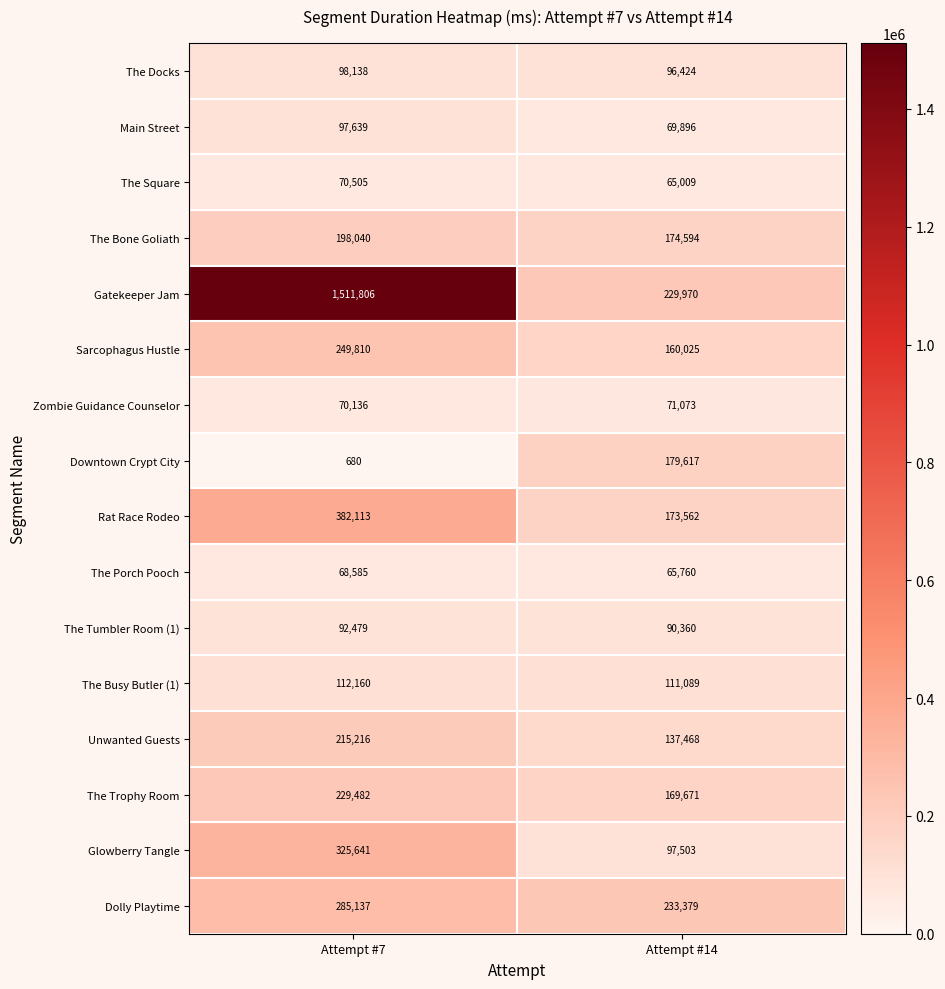

What is the difference between the maximum and minimum values in the The Square series?

5496